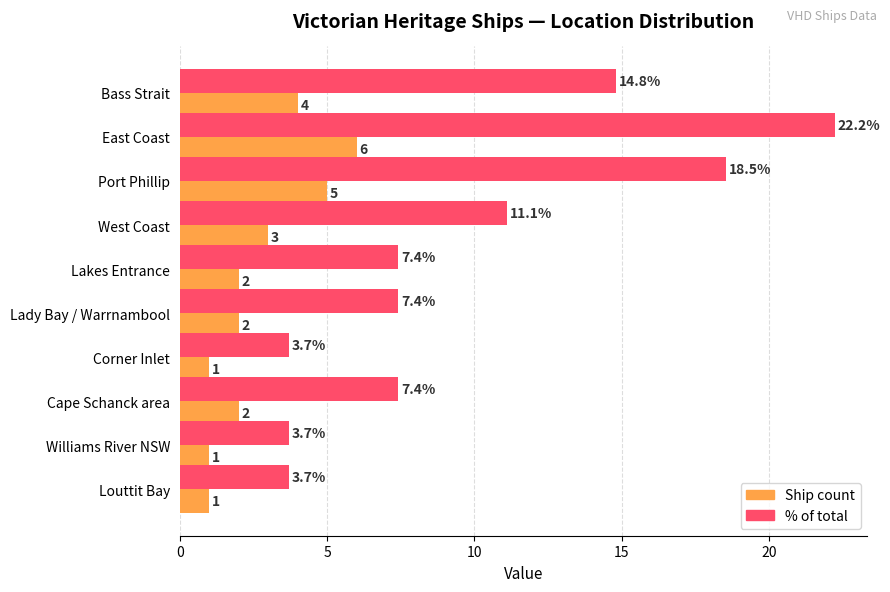

Which series has the largest range (max minus min)?

% of total